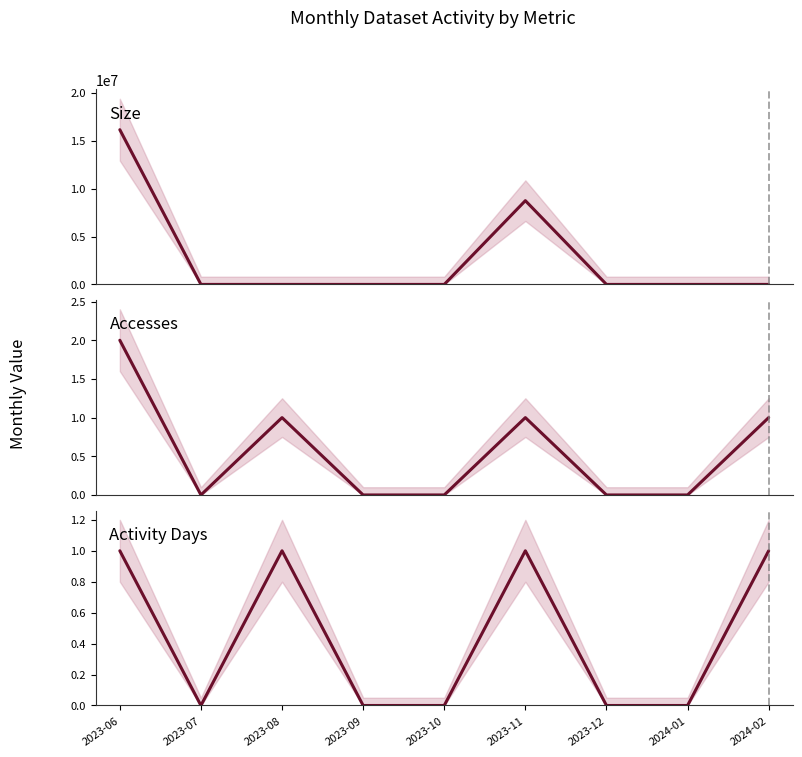

Which label corresponds to the smallest value in the chart?

2023-07